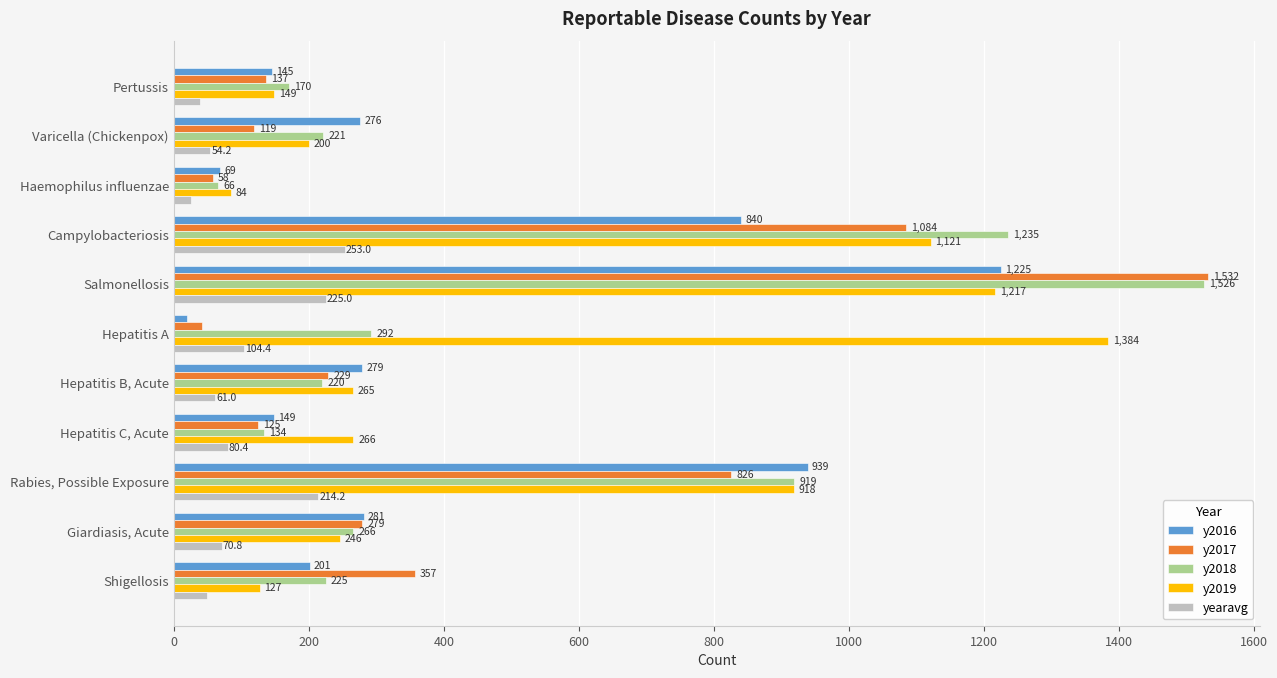

List the series in order of their peak value, highest first.

y2017, y2018, y2019, y2016, yearavg